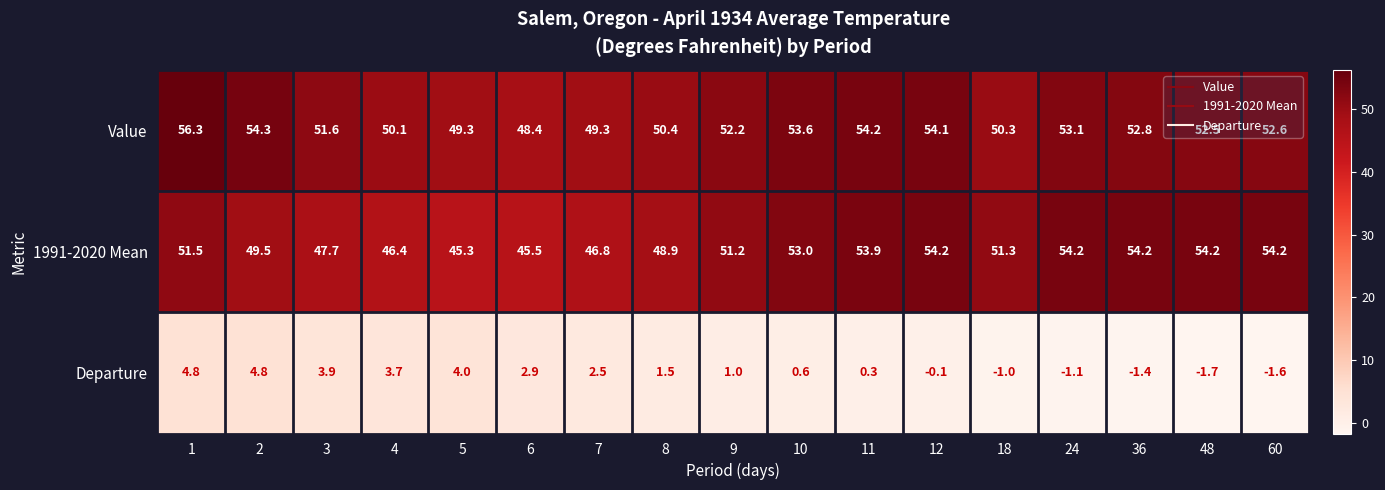

At how many categories does at least one series exceed 12?

17